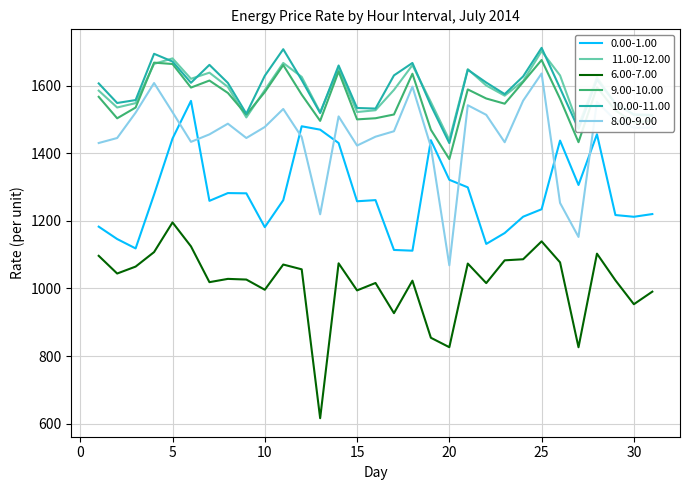

True or false: 11.00-12.00 and 8.00-9.00 cross at least once.

False